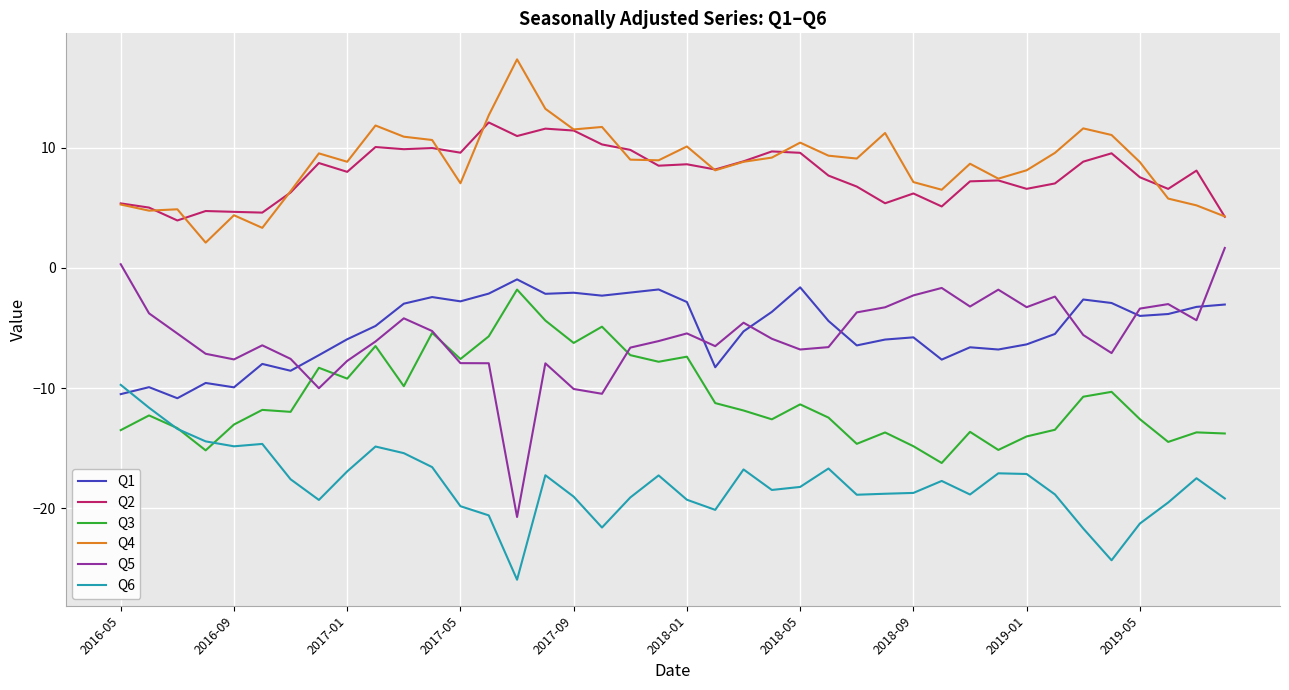

True or false: Q2 and Q6 intersect in this chart.

False